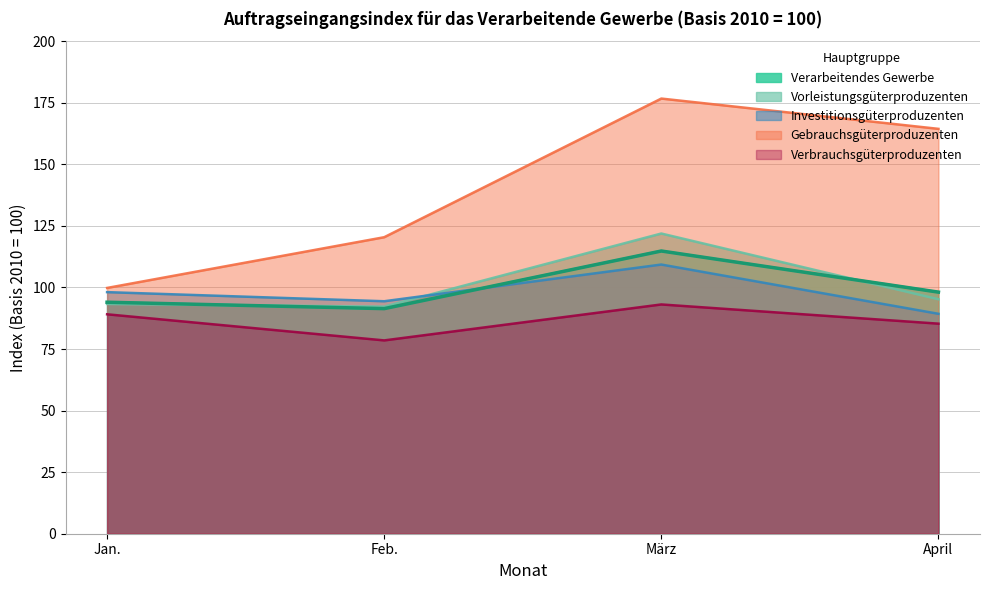

True or false: Verbrauchsgüterproduzenten and Verarbeitendes Gewerbe intersect in this chart.

False